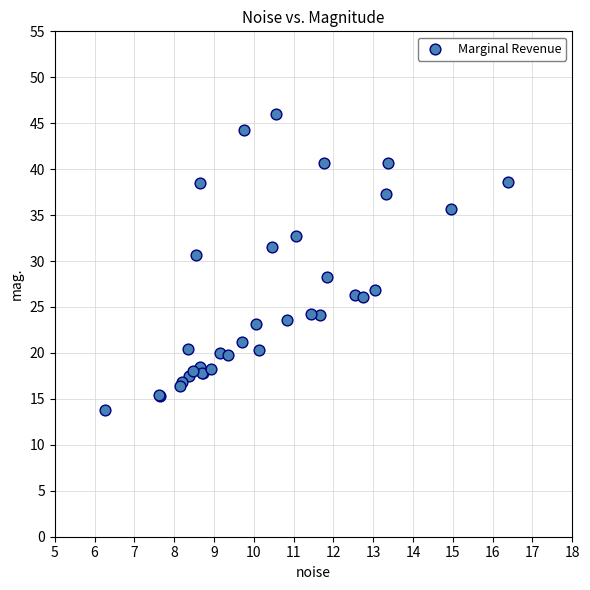

What Y value in the scatter plot is closest to 29?

28.2